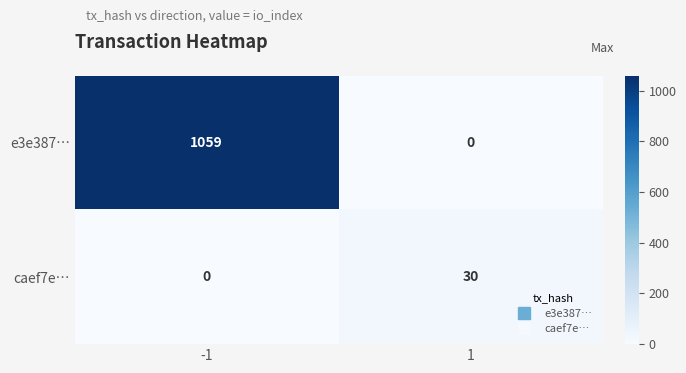

Between -1 and 1, which series saw the biggest shift?

e3e387…